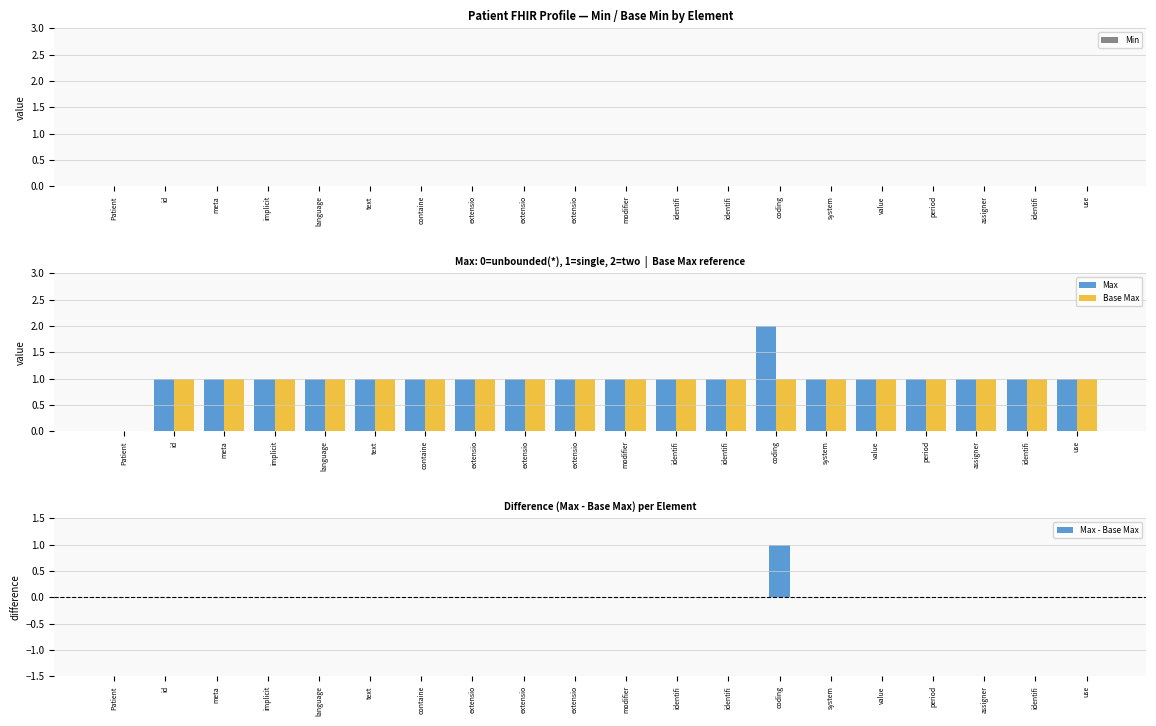

What is the greatest value displayed?

2